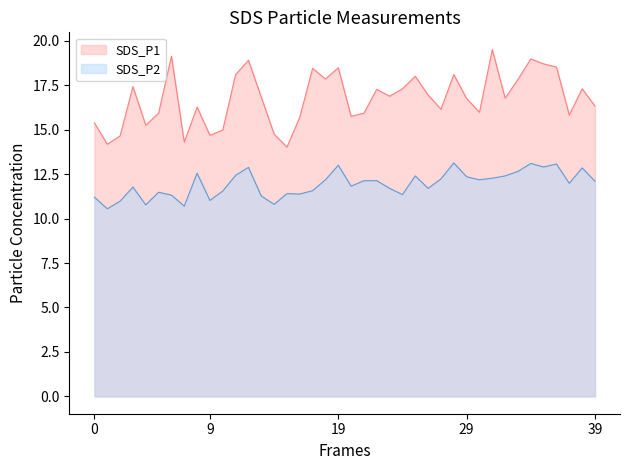

What is the difference between the maximum and minimum values in the SDS_P2 series?

2.6